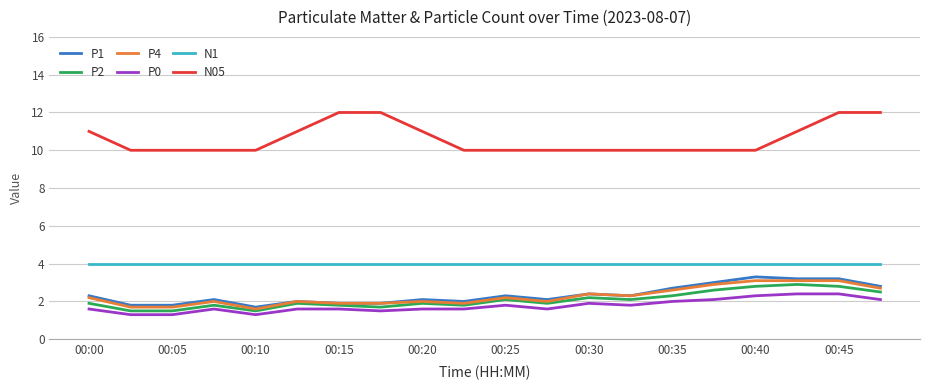

What is the maximum value shown in the chart?

12.0